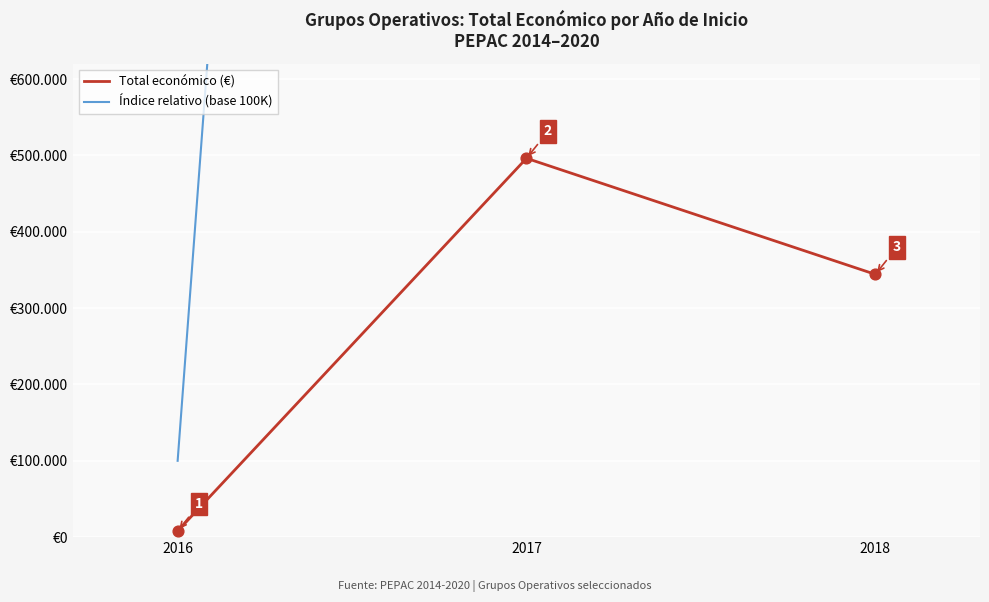

What is the total value across all series at 2016?

107980.0